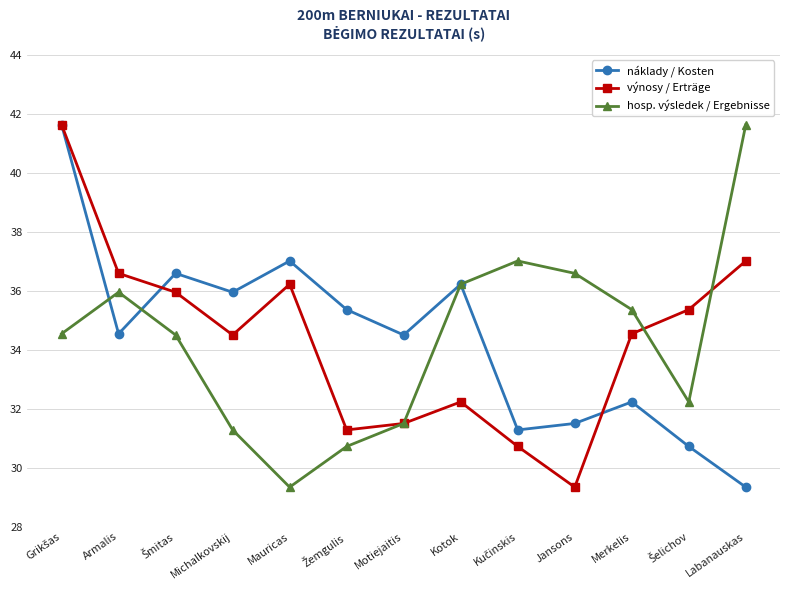

At which category does hosp. výsledek / Ergebnisse reach its first local peak?

Armalis